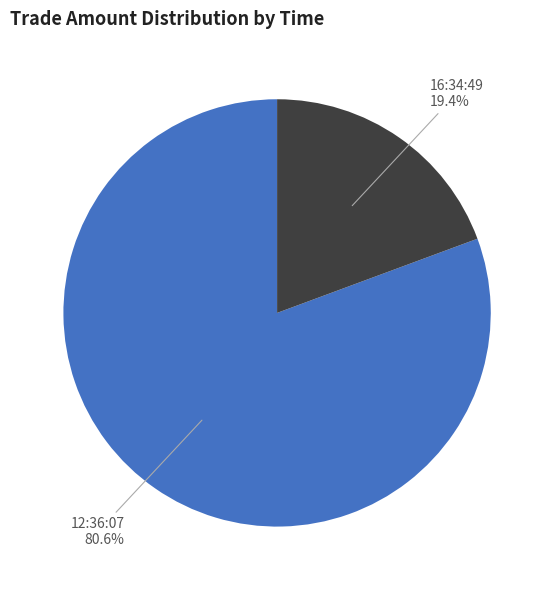

To the nearest percent, what portion does 12:36:07 represent?

81%